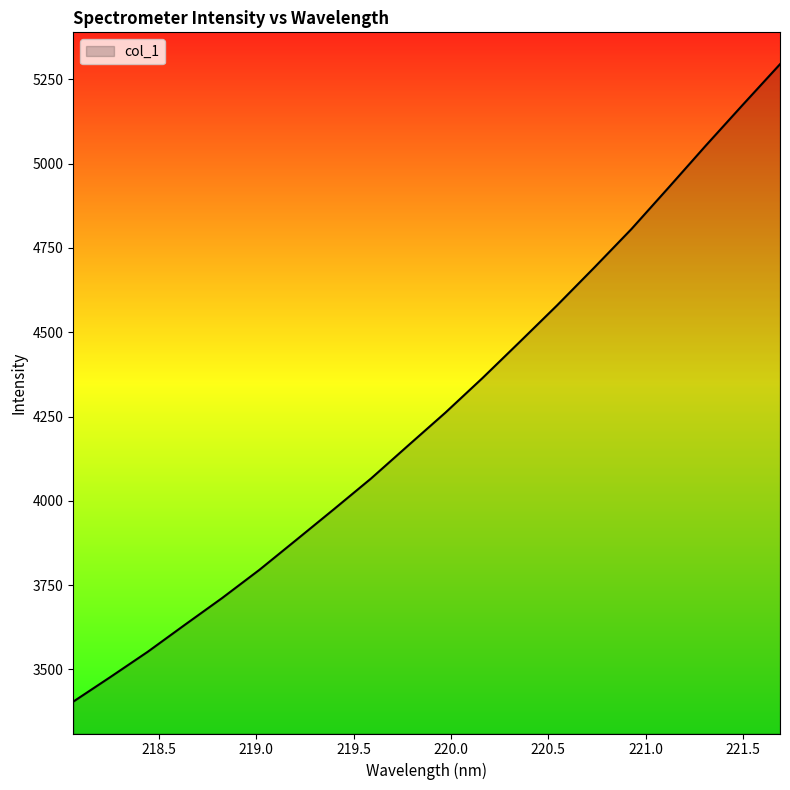

What is the maximum value shown in the chart?

5295.3